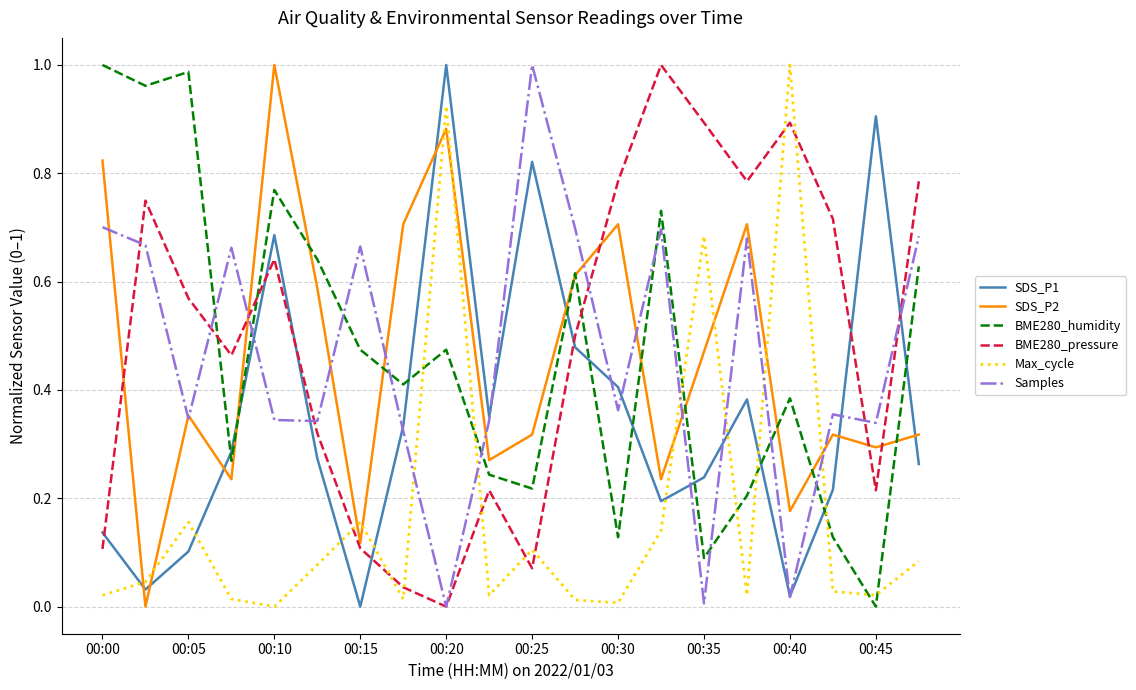

True or false: SDS_P1 and SDS_P2 cross at least once.

True